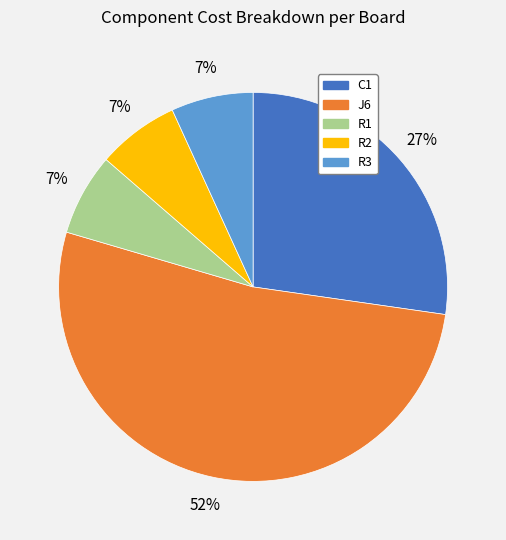

Is the sum of J6 and R2 greater than half?

Yes